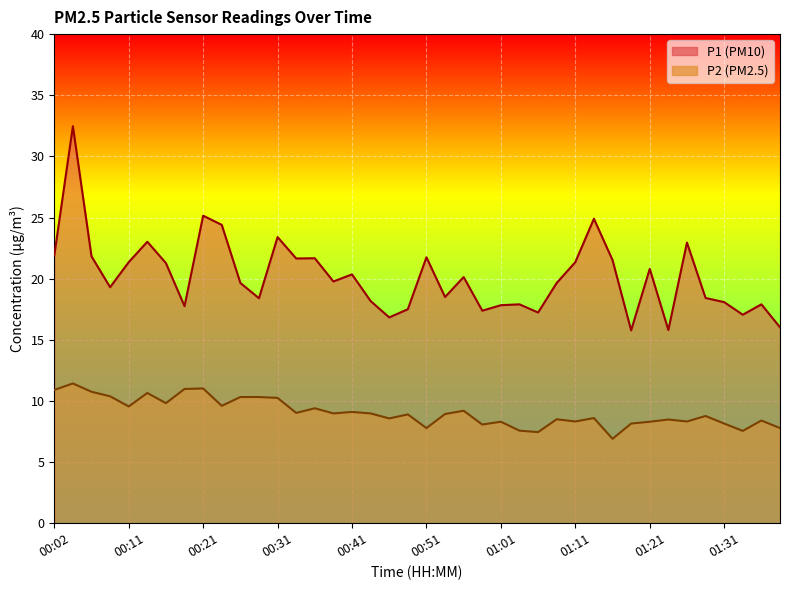

How many categories are shown in the chart?

40